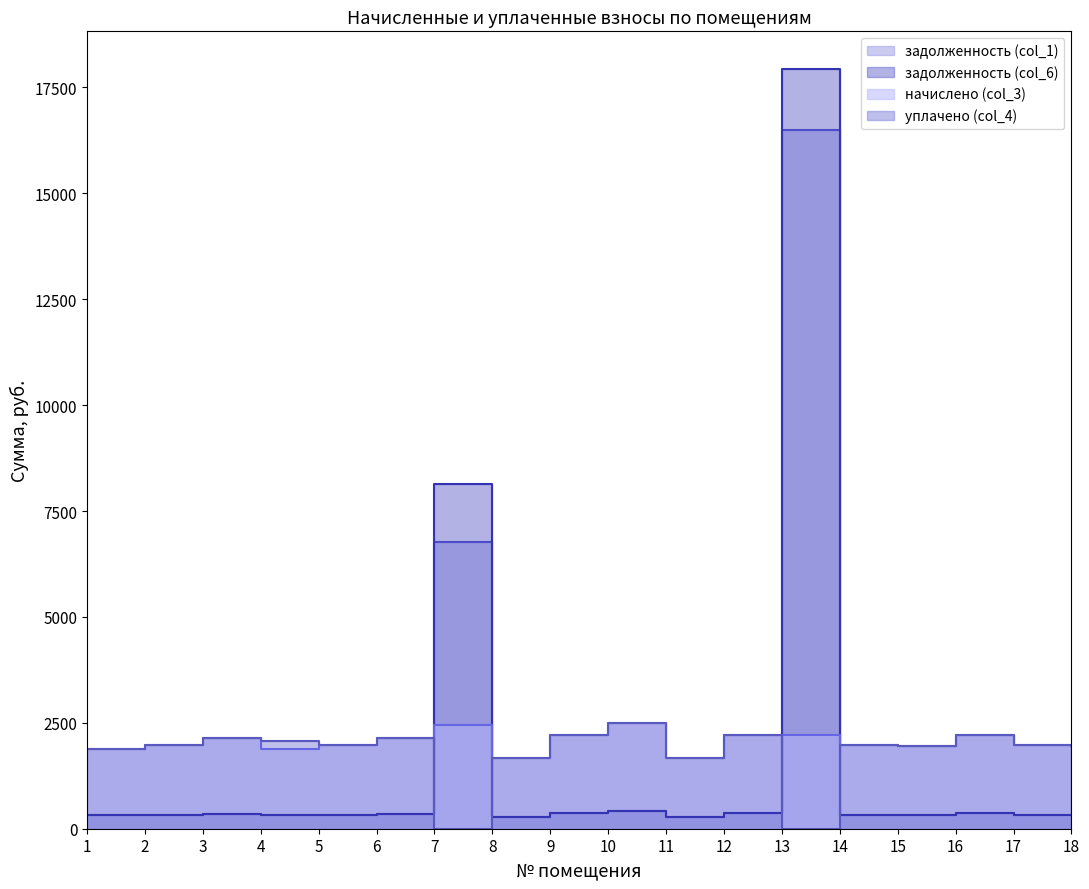

Is the value of задолженность (col_6) at 3 greater than the value of задолженность (col_1) at 17?

Yes